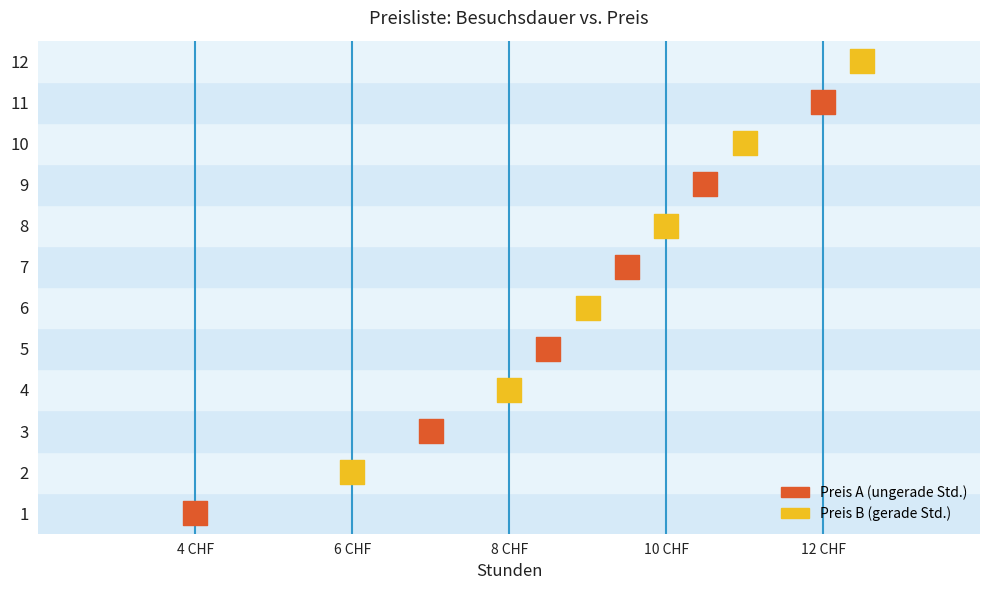

Approximately how many times larger is the value at 12 compared to 8?

1.2